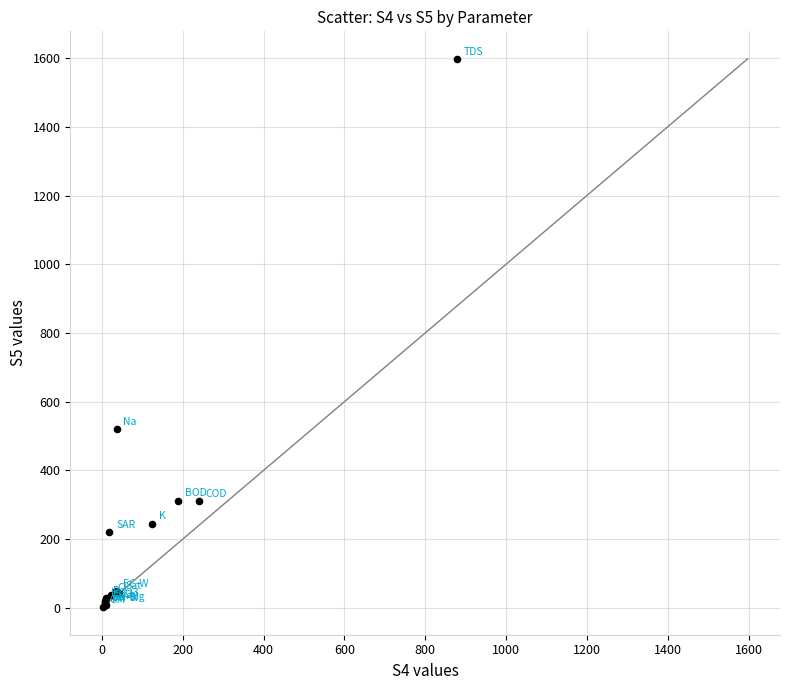

What Y value in the scatter plot is closest to 800?

520.0